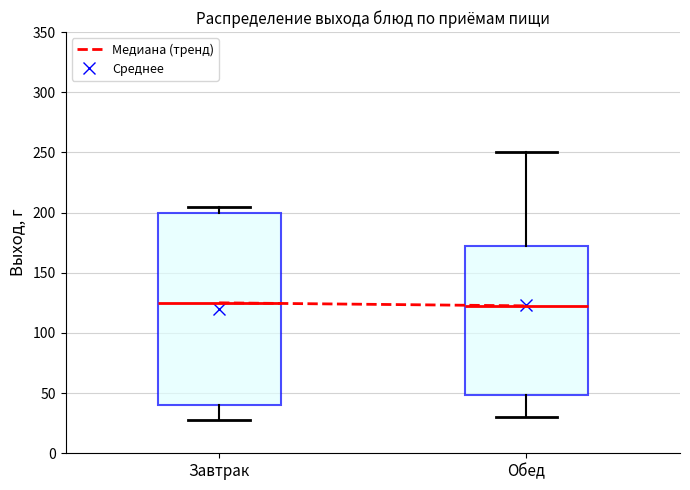

Reading left to right, read every box against the y-axis: the position of its median line, the range the box covers, and the ends of its whiskers. The values are not printed on the chart, so give them approximately, as read against the axis.

Завтрак: median 125, box 40 to 200, whiskers 30 to 205
Обед: median 125, box 50 to 175, whiskers 30 to 250